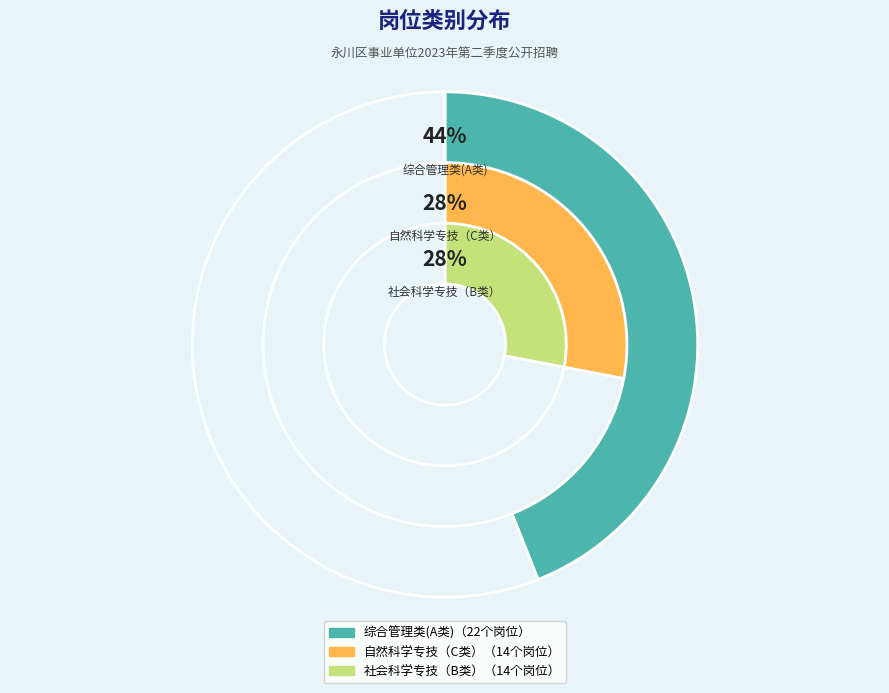

What is the total percentage of 社会科学专技（B类） and 综合管理类(A类)?

72.0%